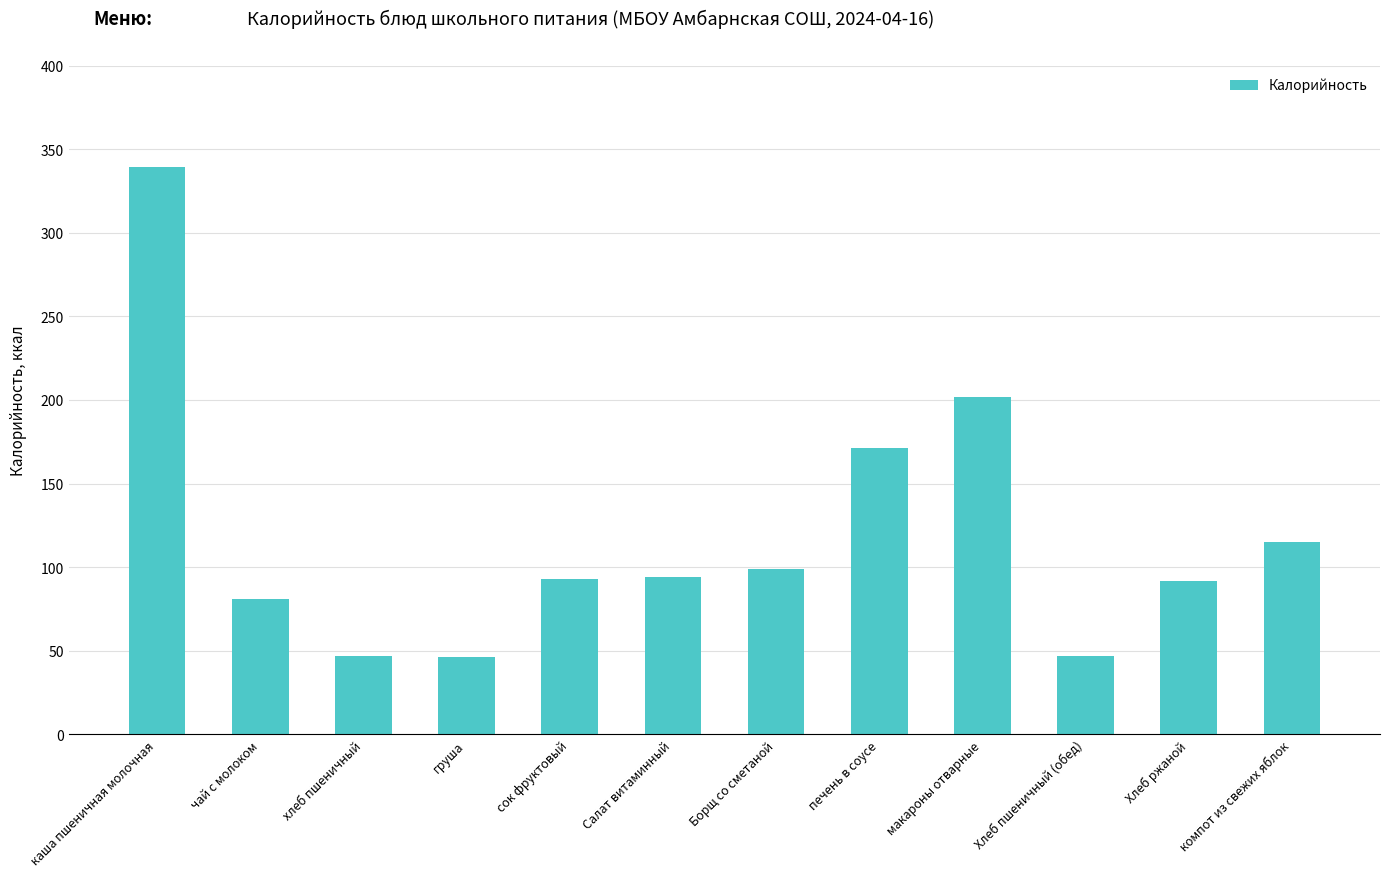

Is it true that the value at хлеб пшеничный is 67.3?

False